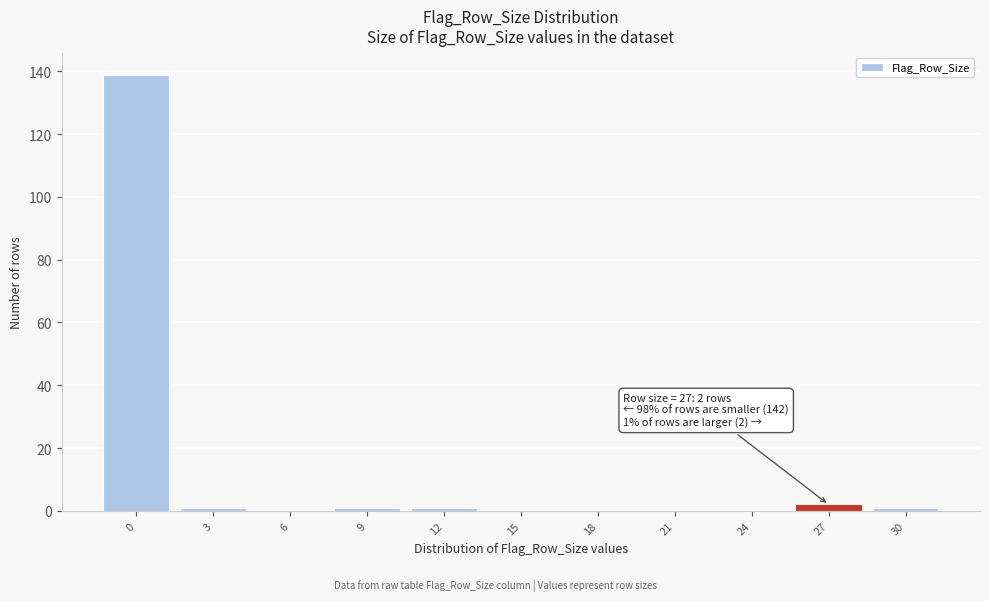

Reading right to left, extract all data points from this chart.

30=1	27=2	24=0	21=0	18=0	15=0	12=1	9=1	6=0	3=1	0=139